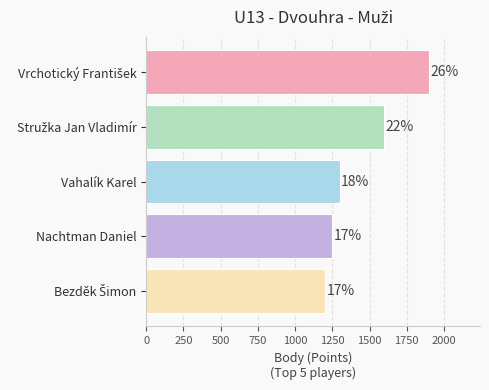

How many bars are there in total?

5